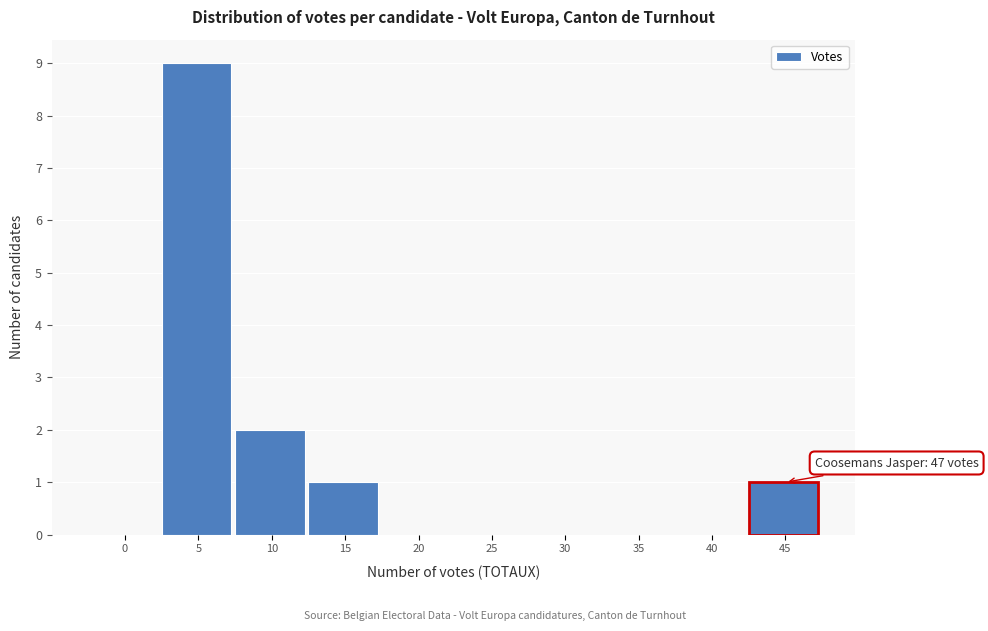

Reading left to right, list all the values displayed in this chart.

0=0	5=9	10=2	15=1	20=0	25=0	30=0	35=0	40=0	45=1